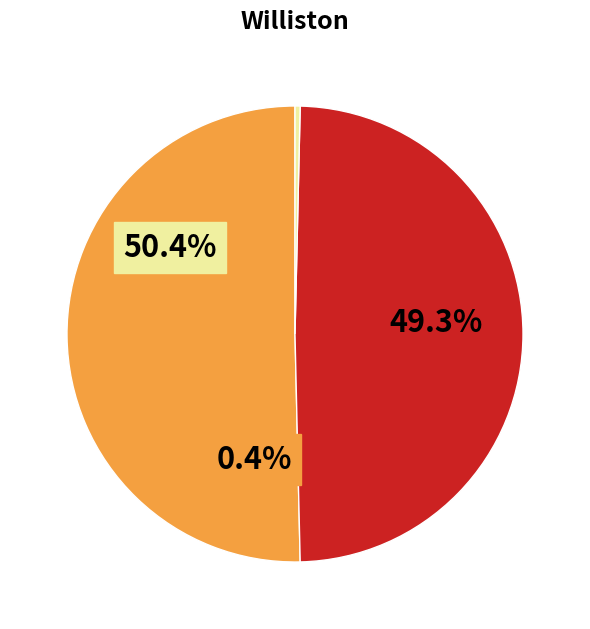

To the nearest percent, what percentage of the pie is Mary Peterson?

50%